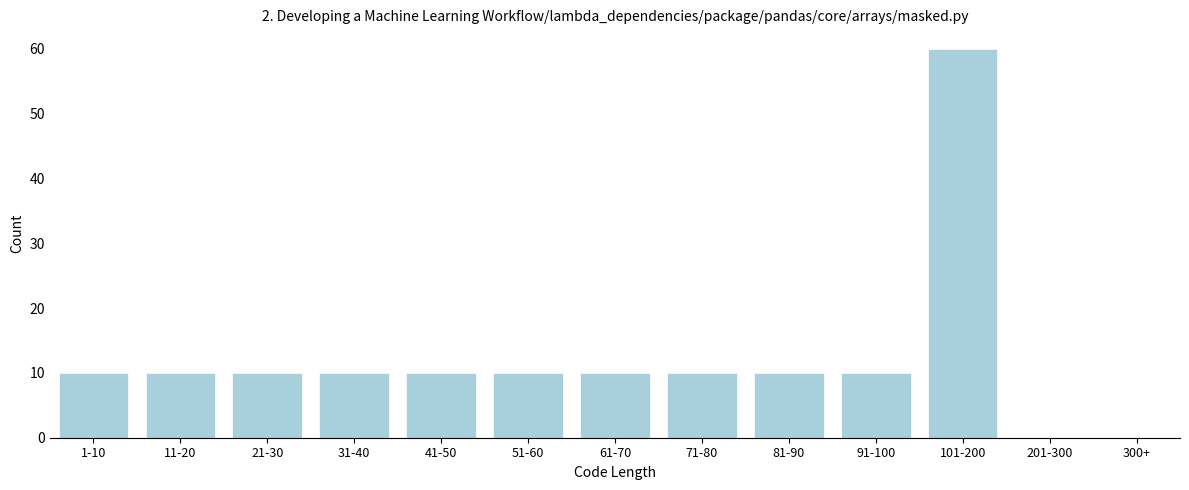

Reading left to right, what are all the values shown in this chart?

1-10=10	11-20=10	21-30=10	31-40=10	41-50=10	51-60=10	61-70=10	71-80=10	81-90=10	91-100=10	101-200=60	201-300=0	300+=0